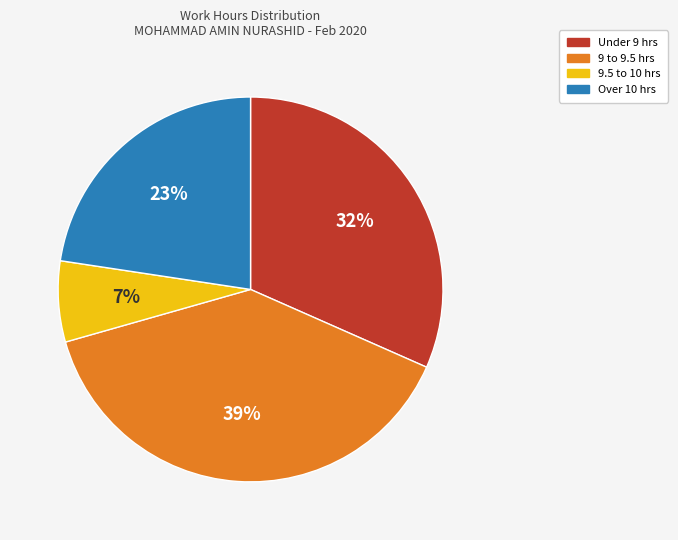

To the nearest percent, what is the difference between the largest and smallest slice percentages?

32%